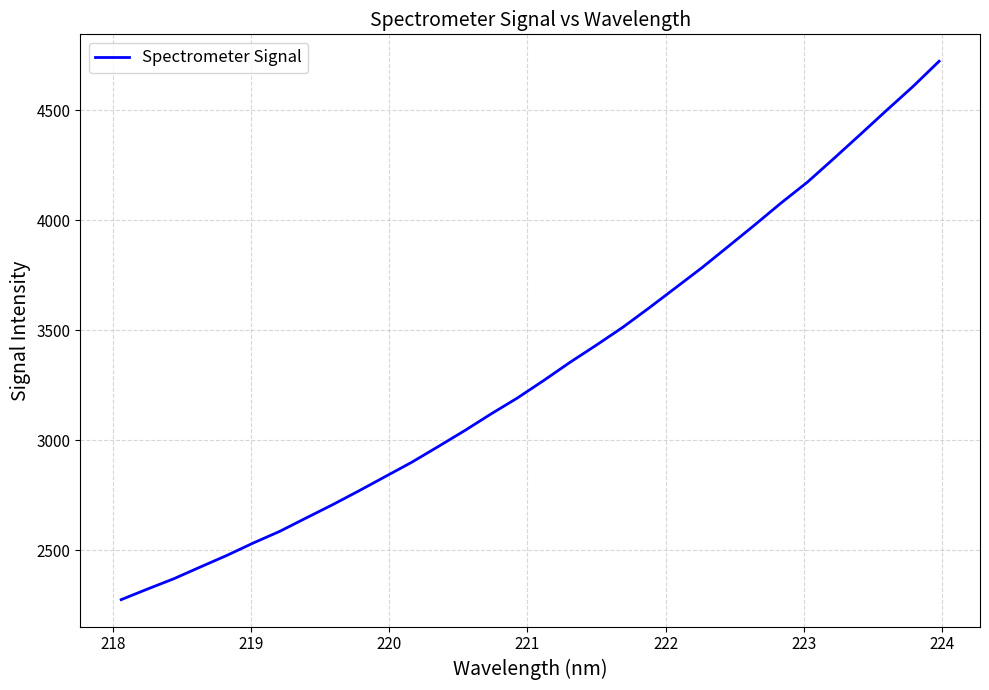

What is the maximum value shown in the chart?

4723.7